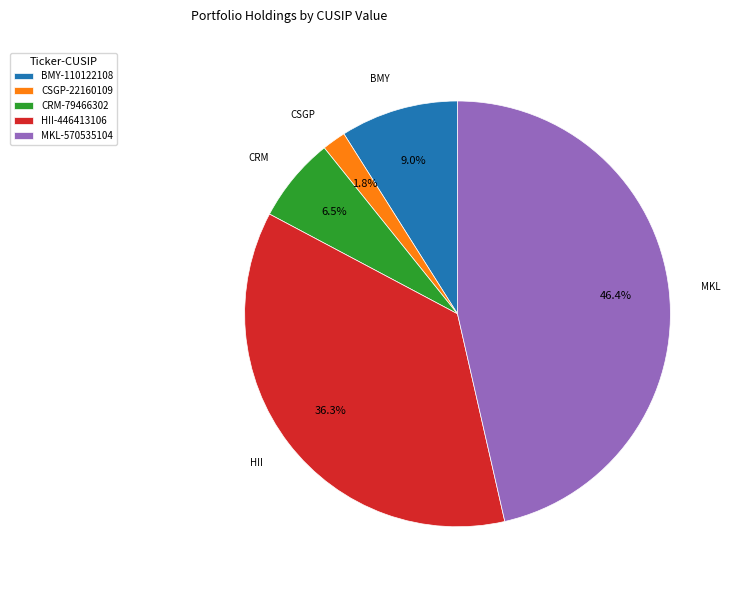

What is the ratio of the value at CRM-79466302 to the value at BMY-110122108?

0.7